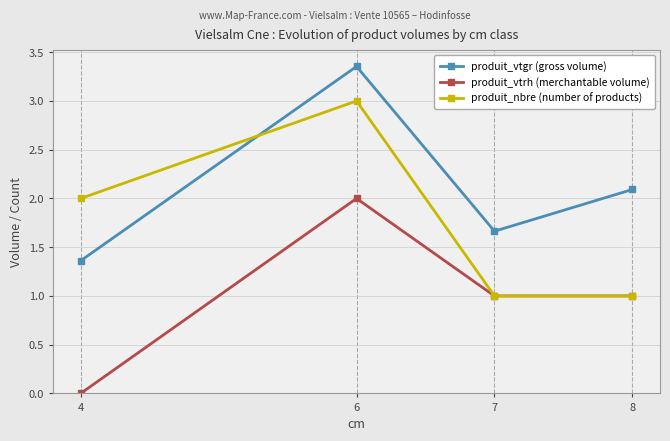

Between 6 and 8, which series saw the biggest shift?

produit_nbre (number of products)